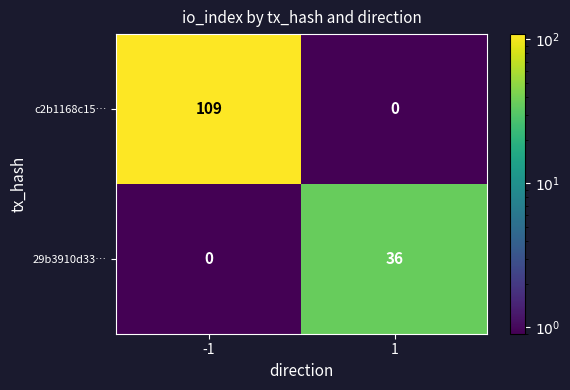

What is the sum of the 29b3910d33… values at -1 and 1?

36